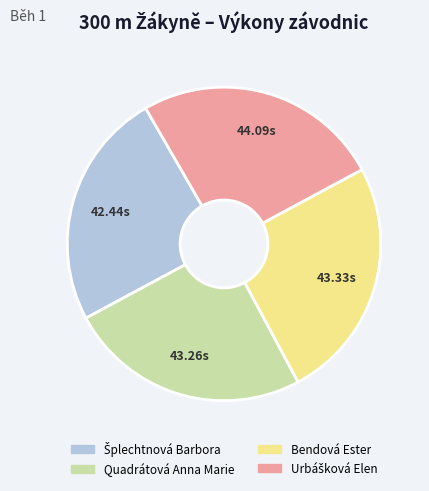

Is there any slice that represents more than half of the pie?

No